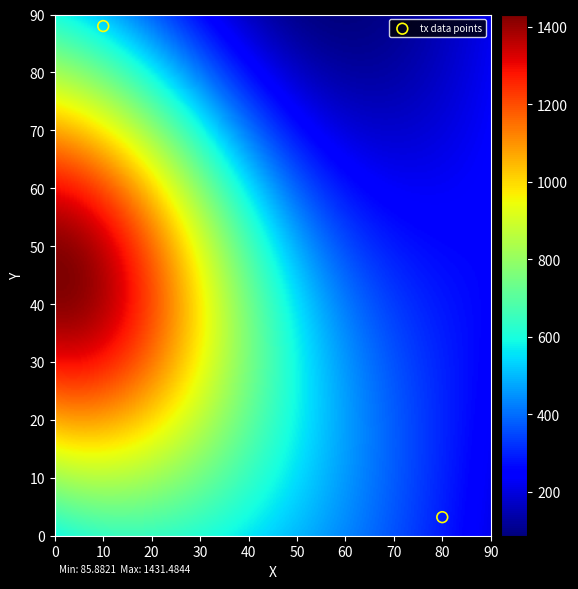

What is the range of Y values (max minus min)?

84.8